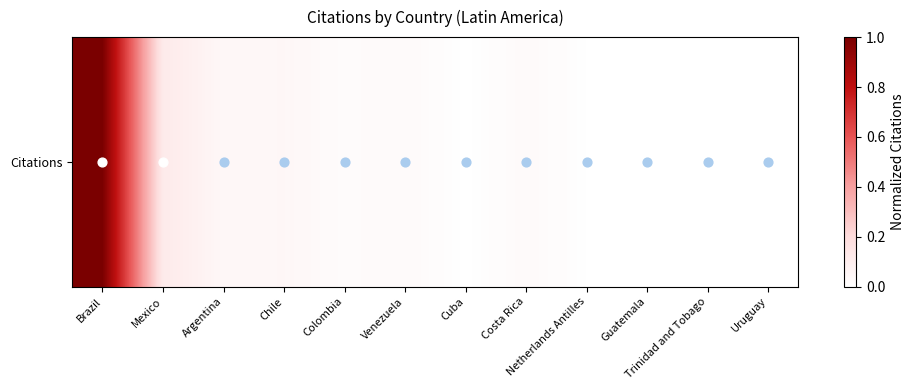

Reading left to right, transcribe all the data shown in this chart.

1.0	0.1	0.0	0.0	0.0	0.0	0.0	0.0	0.0	0.0	0.0	0.0